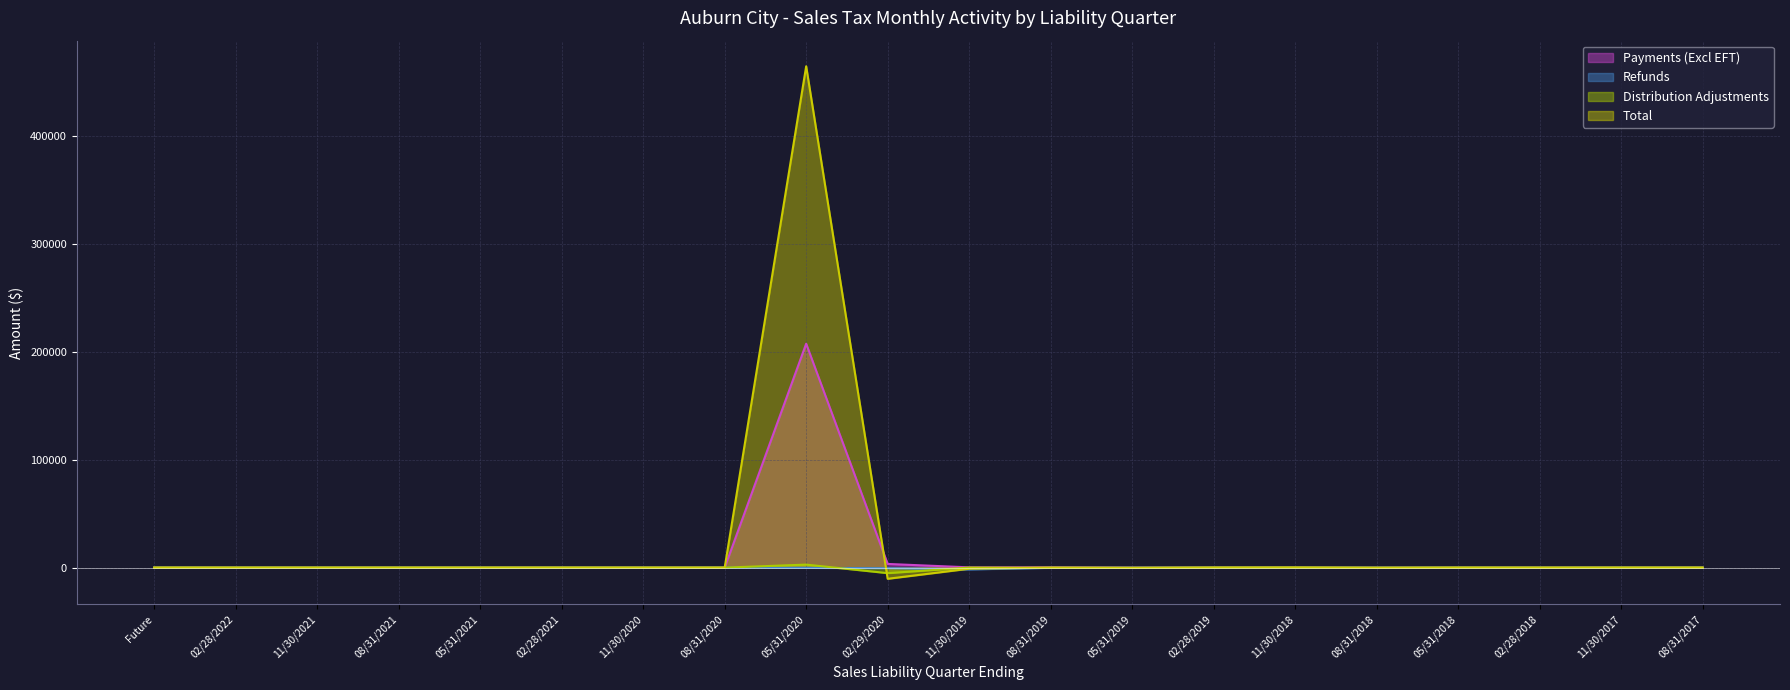

List the labels in order of Payments (Excl EFT) value, smallest first.

Future, 02/28/2022, 11/30/2021, 08/31/2021, 05/31/2021, 11/30/2020, 08/31/2020, 08/31/2017, 05/31/2018, 08/31/2018, 02/28/2018, 11/30/2017, 02/28/2021, 11/30/2018, 05/31/2019, 02/28/2019, 11/30/2019, 08/31/2019, 02/29/2020, 05/31/2020